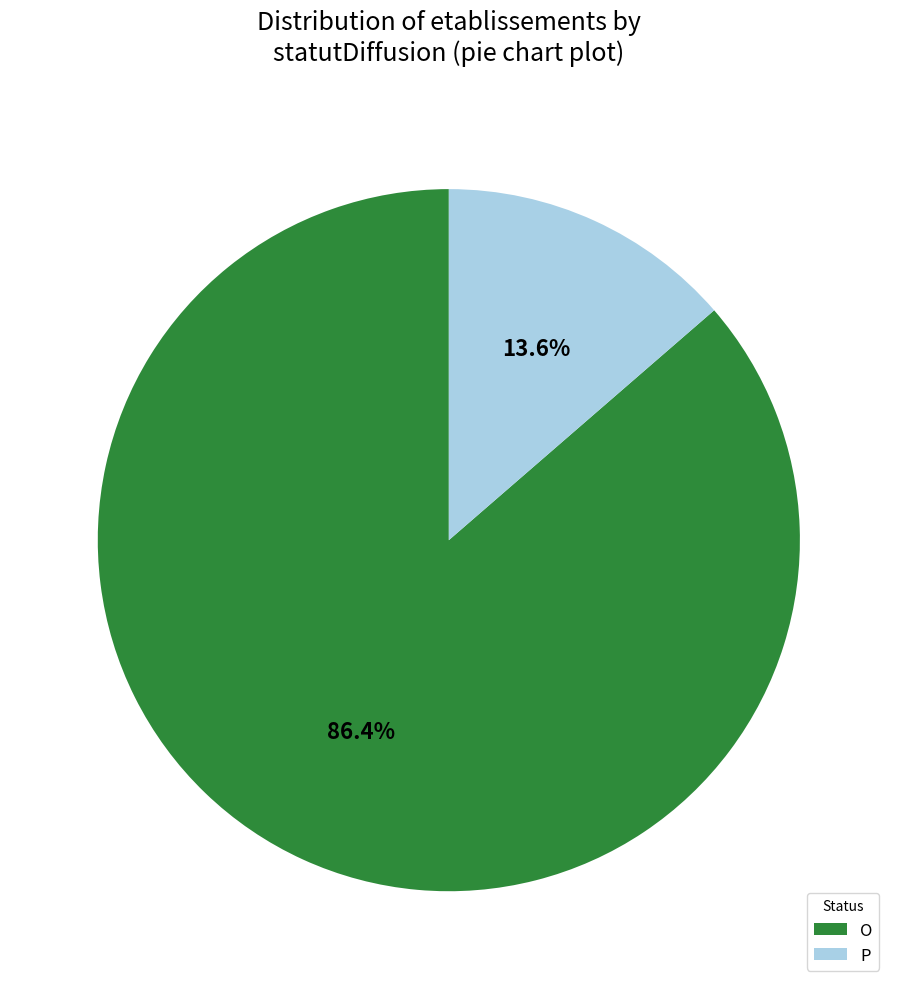

Which category has the biggest portion of the pie?

O